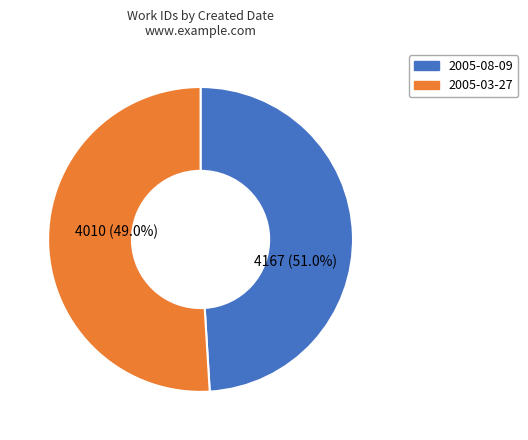

True or false: 2005-08-09 accounts for 44% of the total.

False